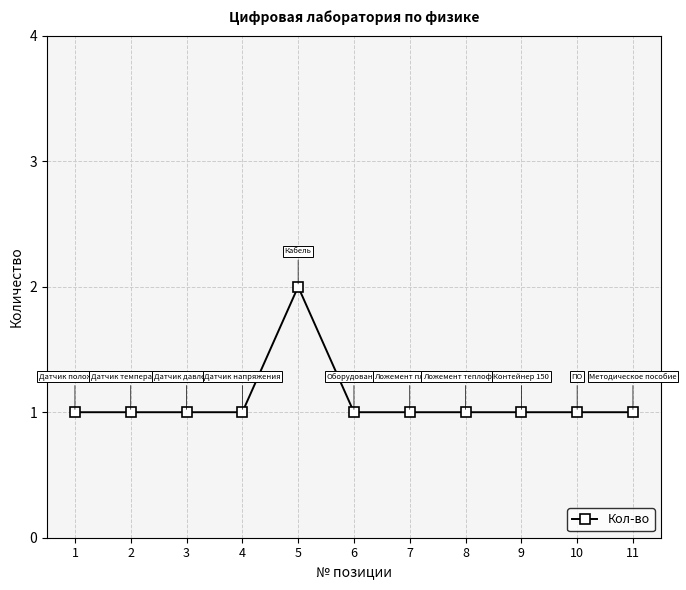

Reading left to right, what are all the values shown in this chart?

1	1	1	1	2	1	1	1	1	1	1